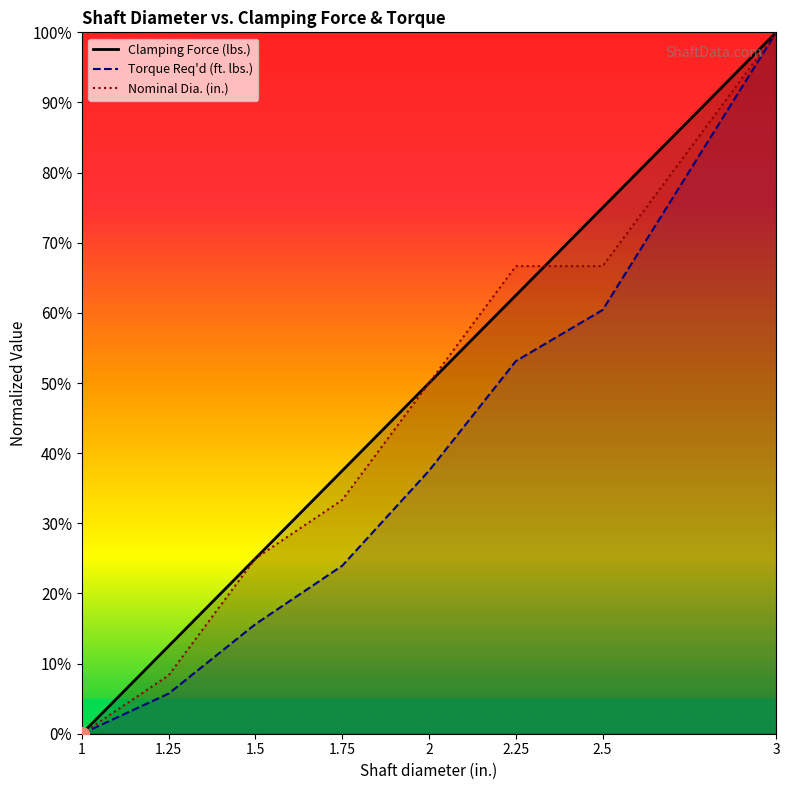

How many values in the Clamping Force (lbs.) series are below 50?

4